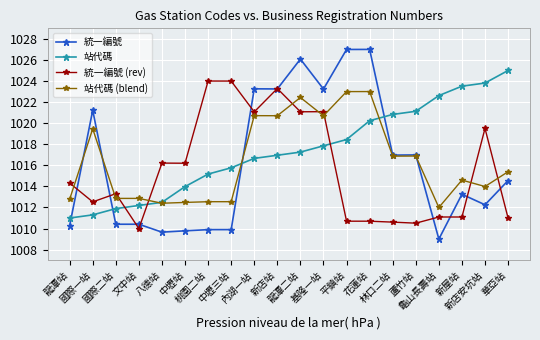

What is the total value across all series at 蘆竹站?

4065.5